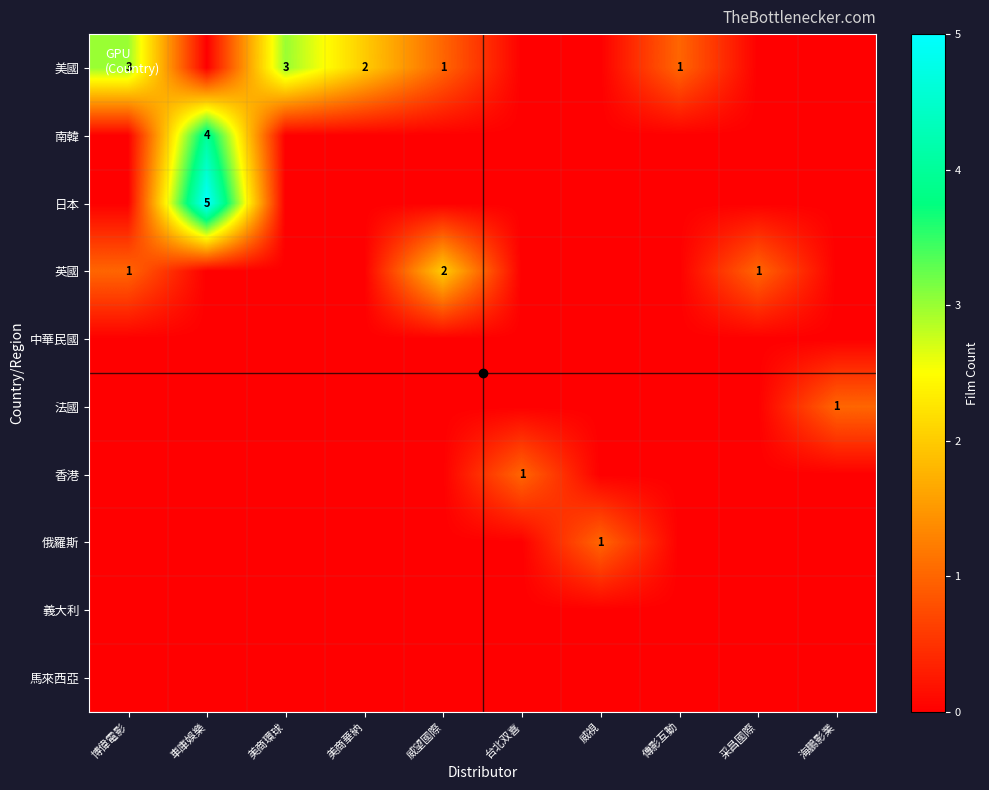

What is the sum of all 香港 values?

1